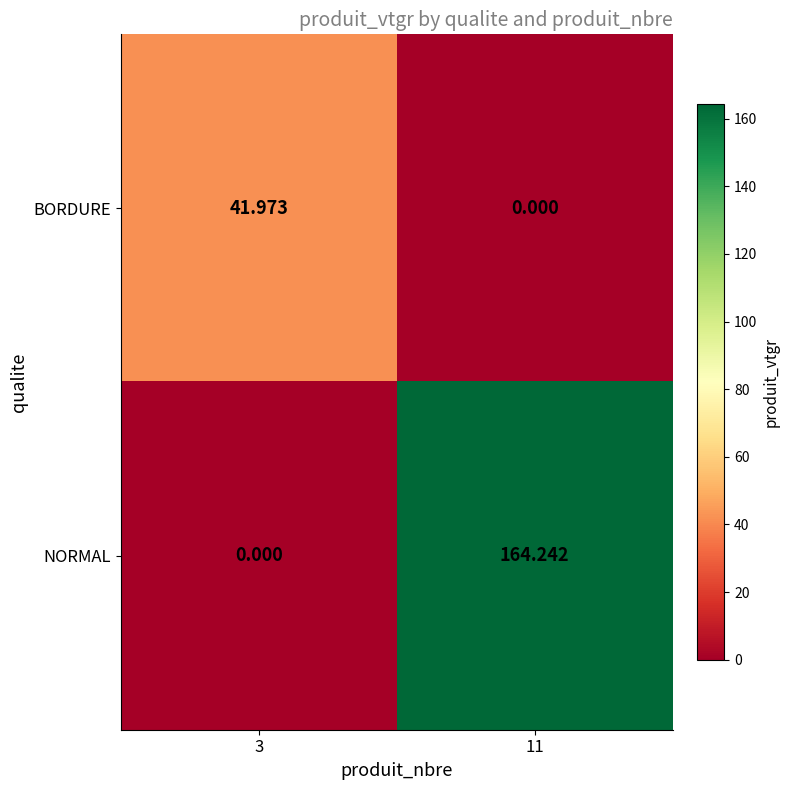

List the series in order of their peak value, lowest first.

BORDURE, NORMAL